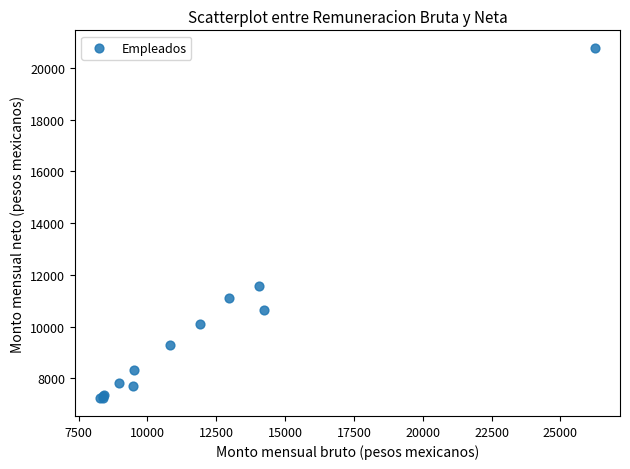

What Y value in the scatter plot is closest to 13999?

11578.9